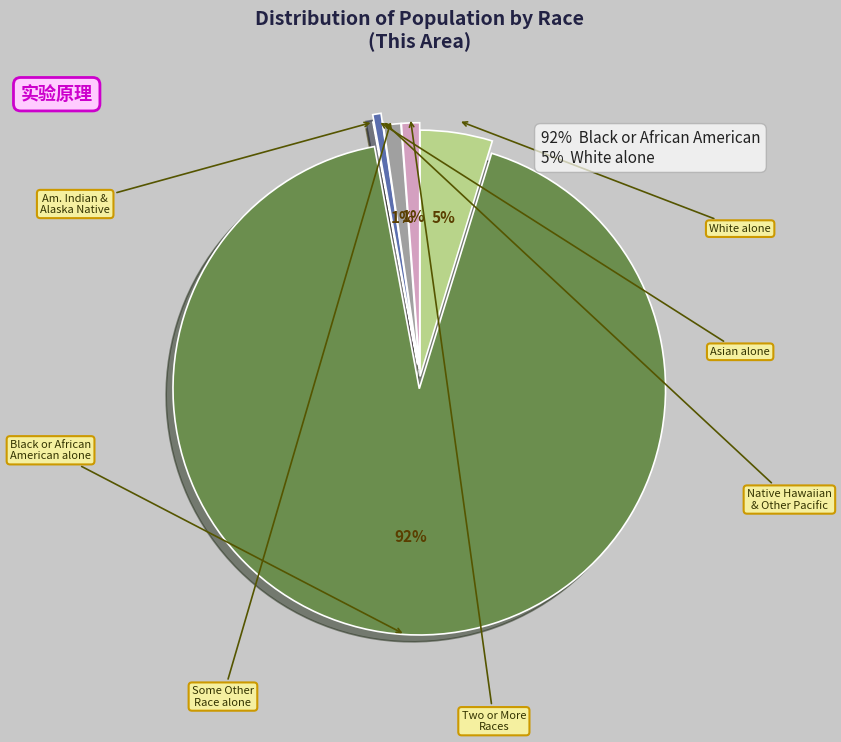

To the nearest percent, what is the average slice percentage?

14%